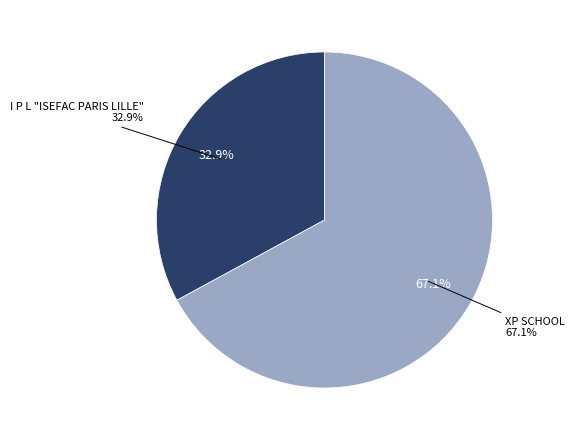

Which category accounts for the majority?

XP SCHOOL